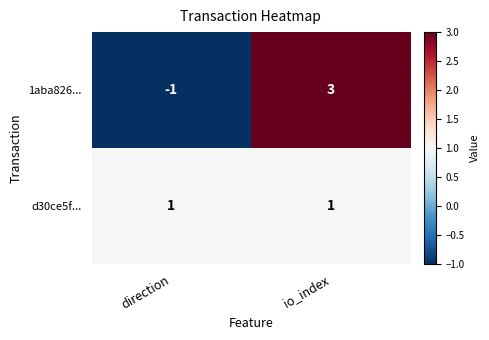

Which label corresponds to the smallest value in the chart?

direction